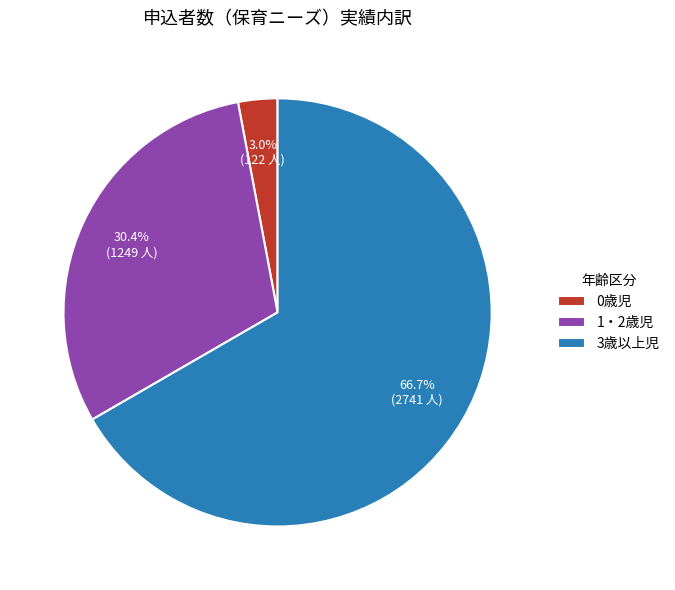

True or false: 3歳以上児 accounts for 67% of the total.

True